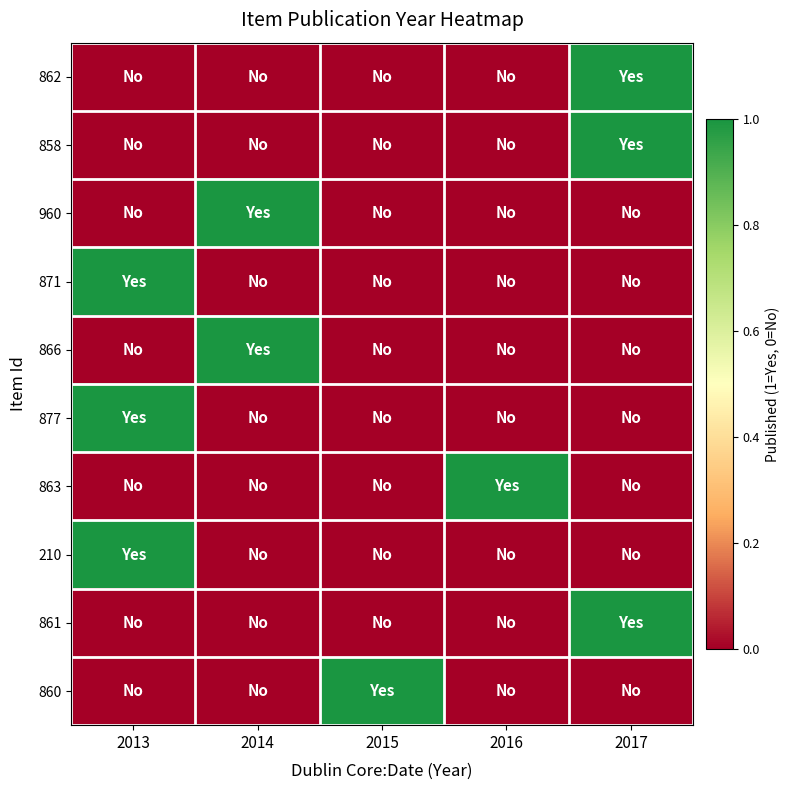

What is the difference between the highest and lowest values at 2015?

1